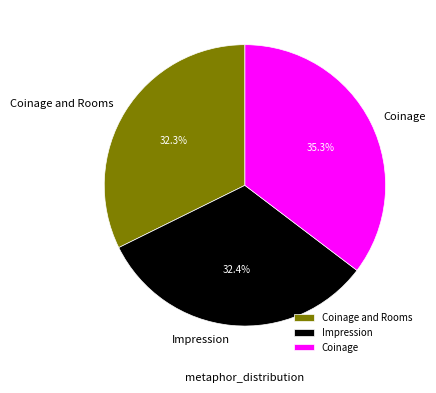

To the nearest percent, what is the combined percentage of Coinage and Impression?

68%